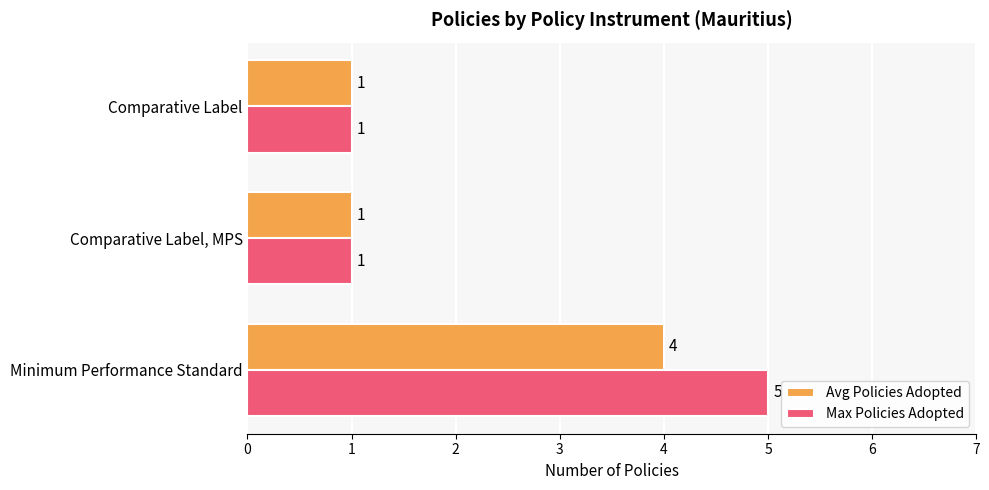

Rank the series by their average value, from lowest to highest.

Avg Policies Adopted, Max Policies Adopted